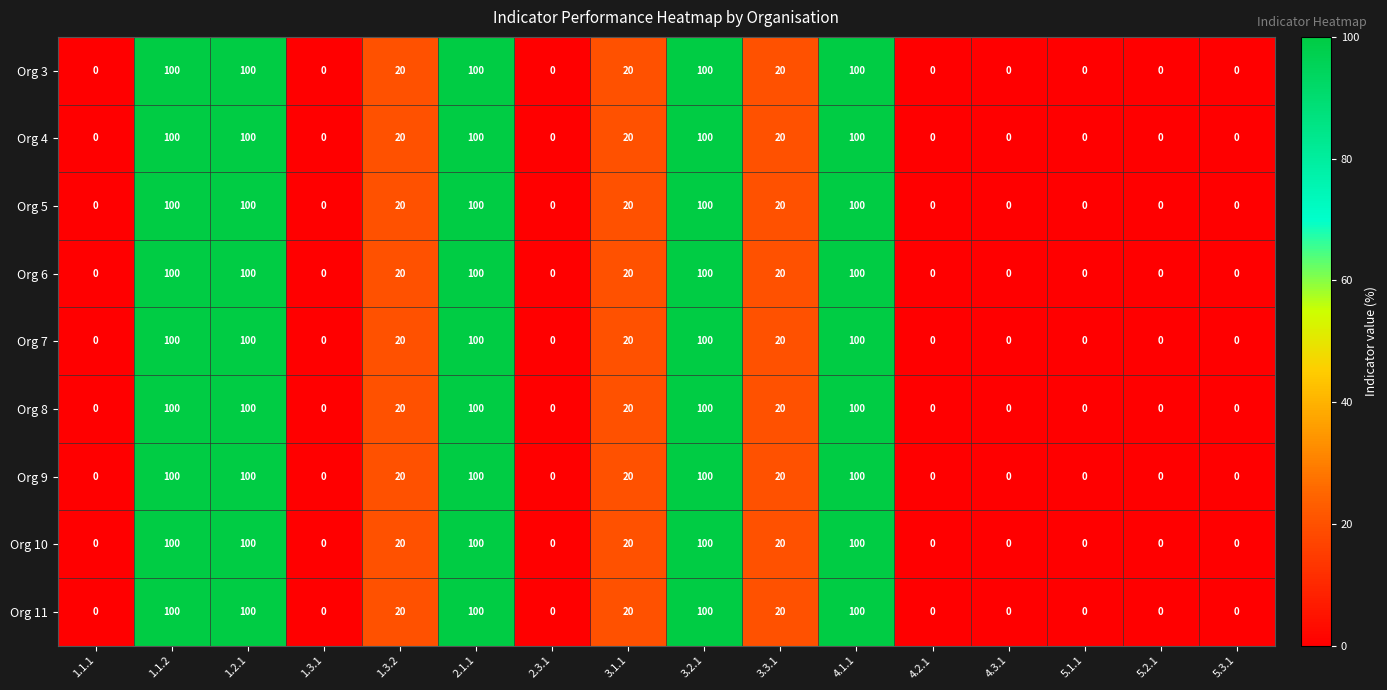

What is the highest value of the Org 3 series?

100